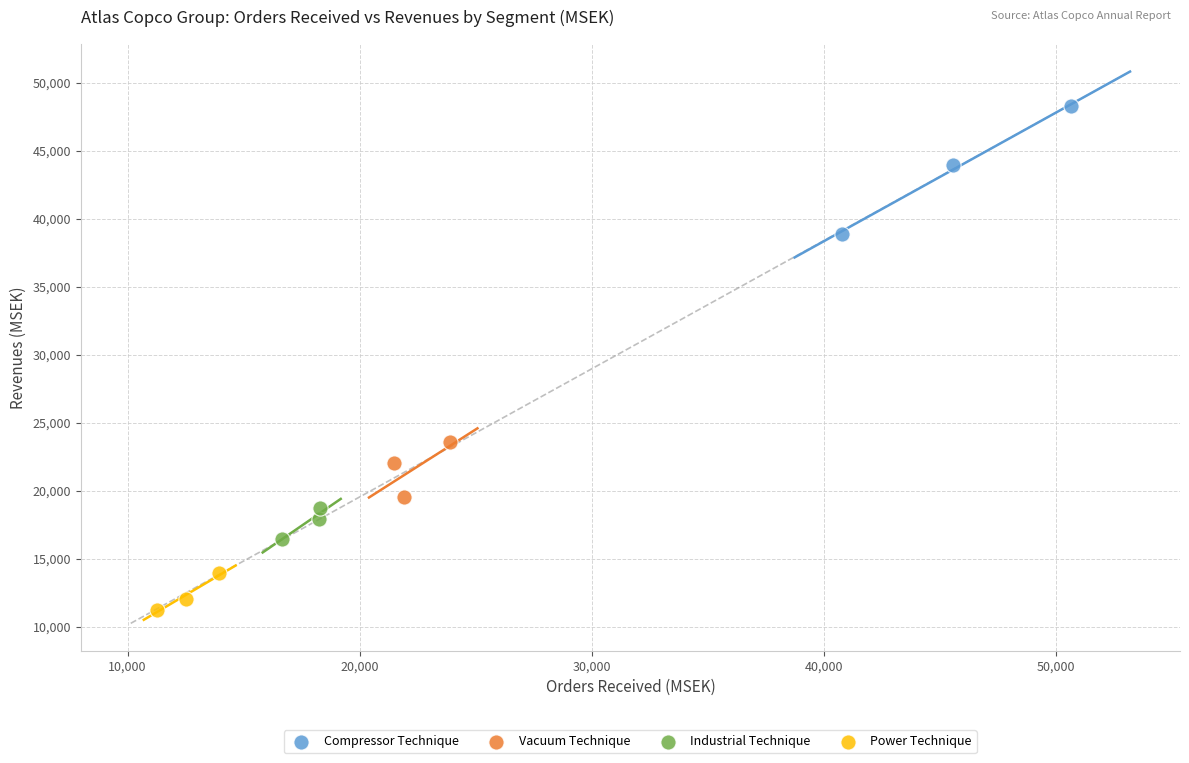

Which series has the largest Y range (max minus min)?

Compressor Technique